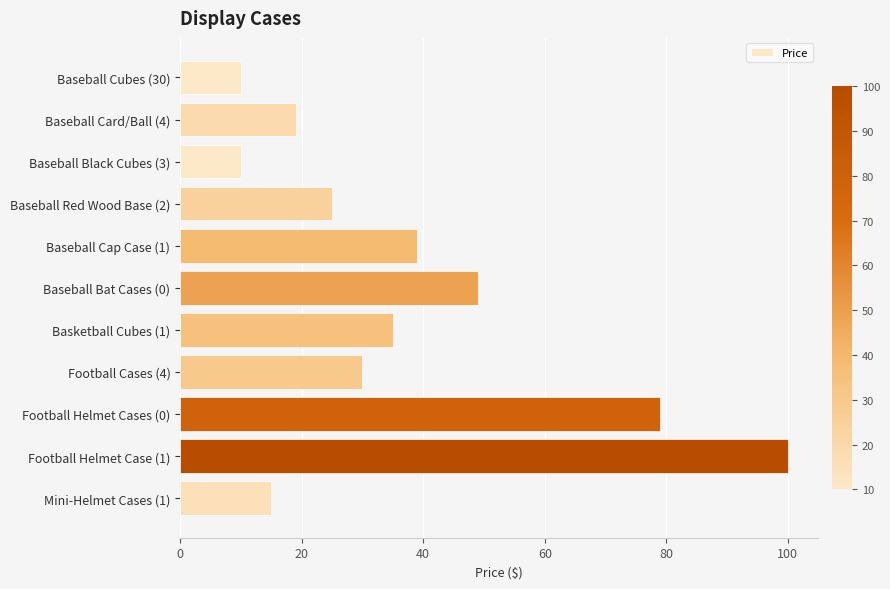

Does the chart contain stacked bars?

No